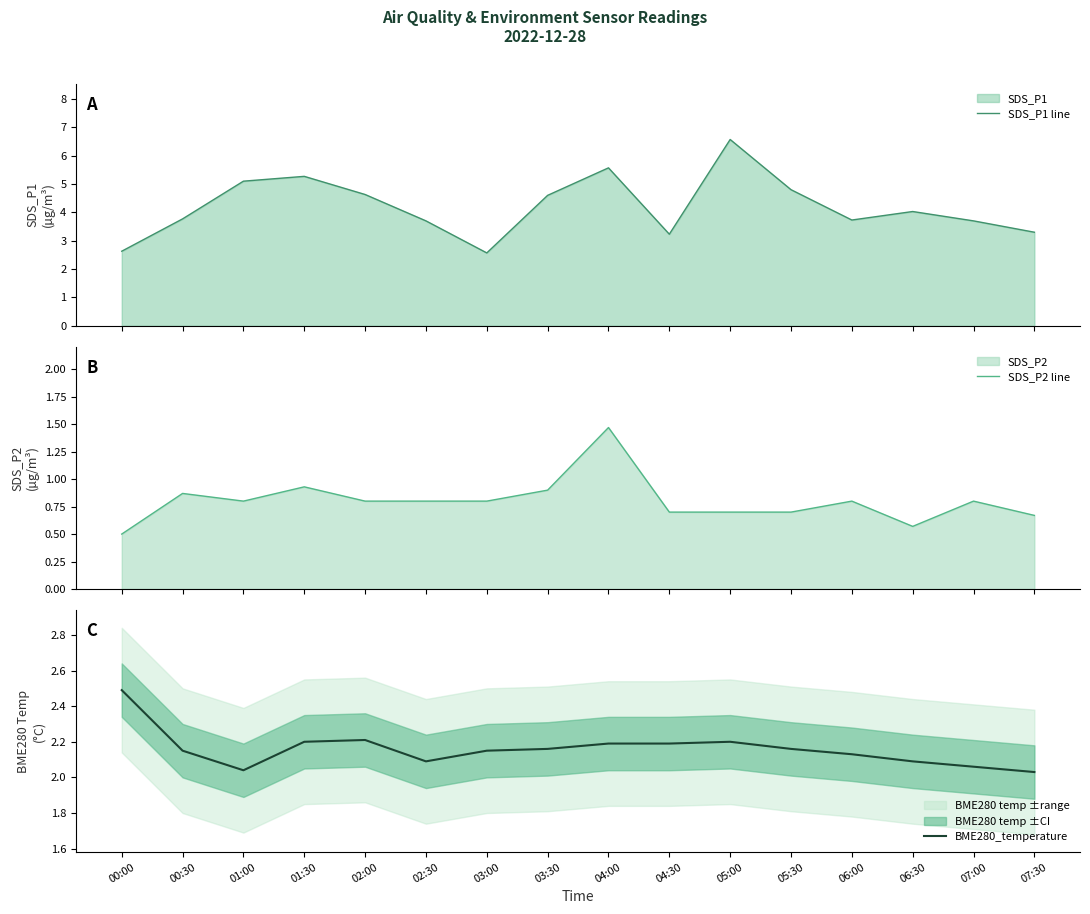

What is the average value of the SDS_P2 line series?

0.8